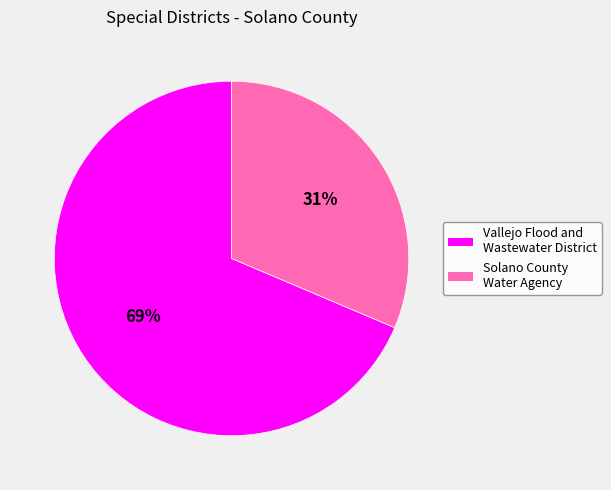

Is the sum of Vallejo Flood and Wastewater District and Solano County Water Agency greater than half?

Yes